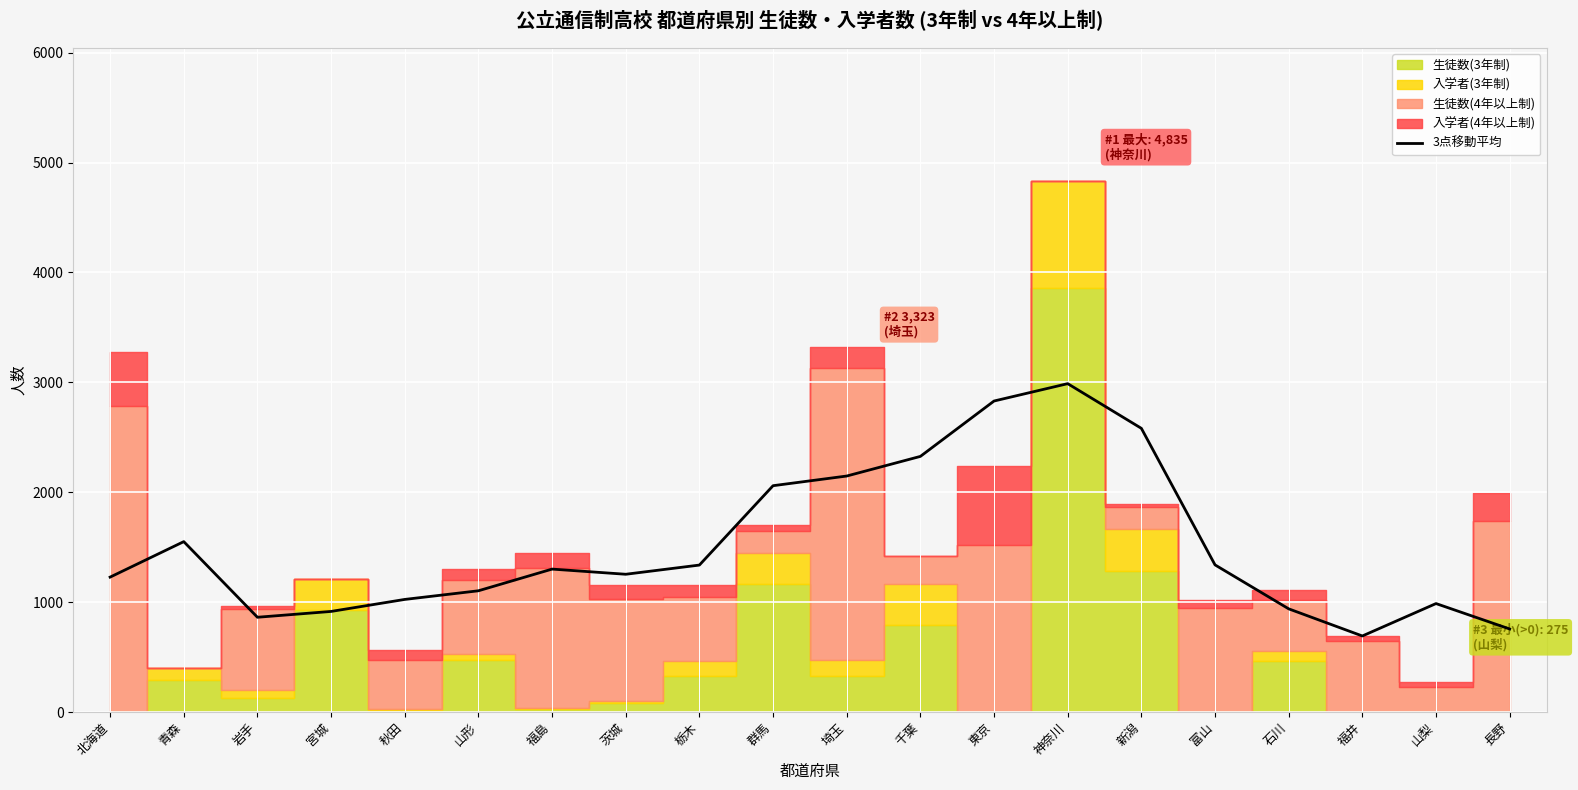

Reading left to right, extract all data points from this chart.

北海道=1227.7	青森=1550.7	岩手=862.3	宮城=915.3	秋田=1024.7	山形=1103.3	福島=1300.7	茨城=1253.7	栃木=1337.3	群馬=2059.7	埼玉=2147.7	千葉=2326.3	東京=2830.3	神奈川=2988.3	新潟=2581.7	富山=1339.0	石川=939.0	福井=692.0	山梨=987.0	長野=755.7